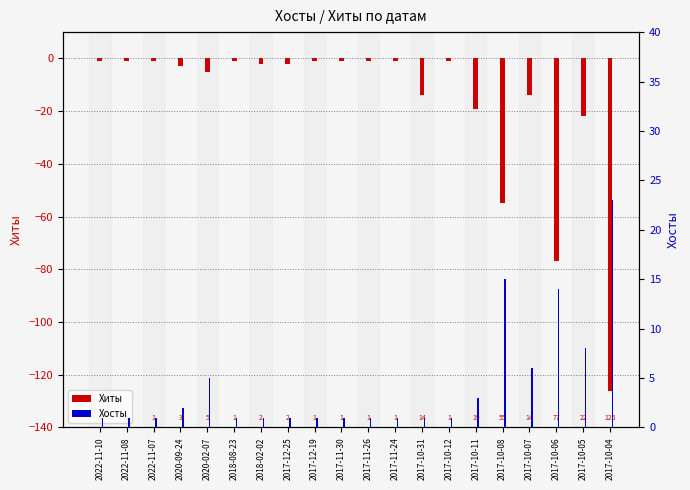

Which series has the largest range (max minus min)?

Хиты